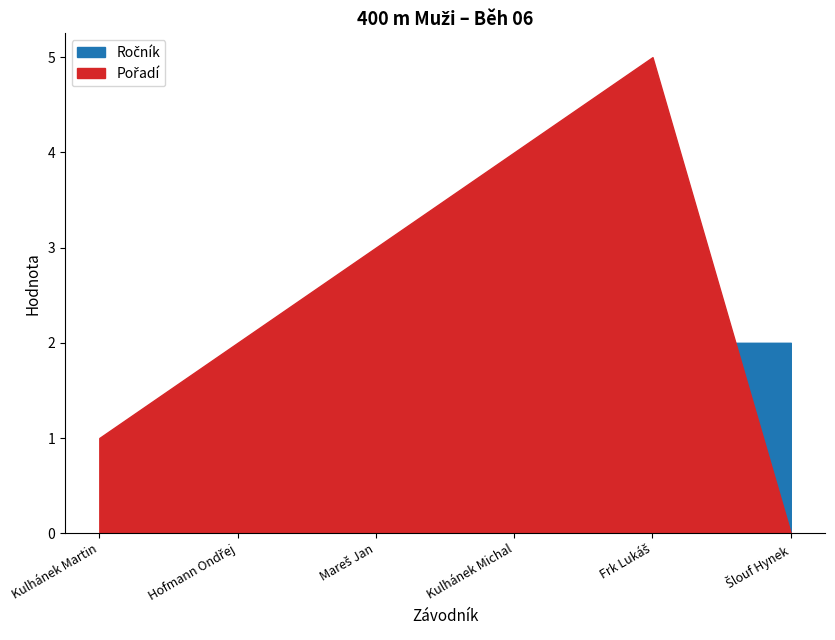

Reading left to right, list all the values displayed in this chart.

Ročník: 0	1	1	1	2	2
Pořadí: 1	2	3	4	5	0